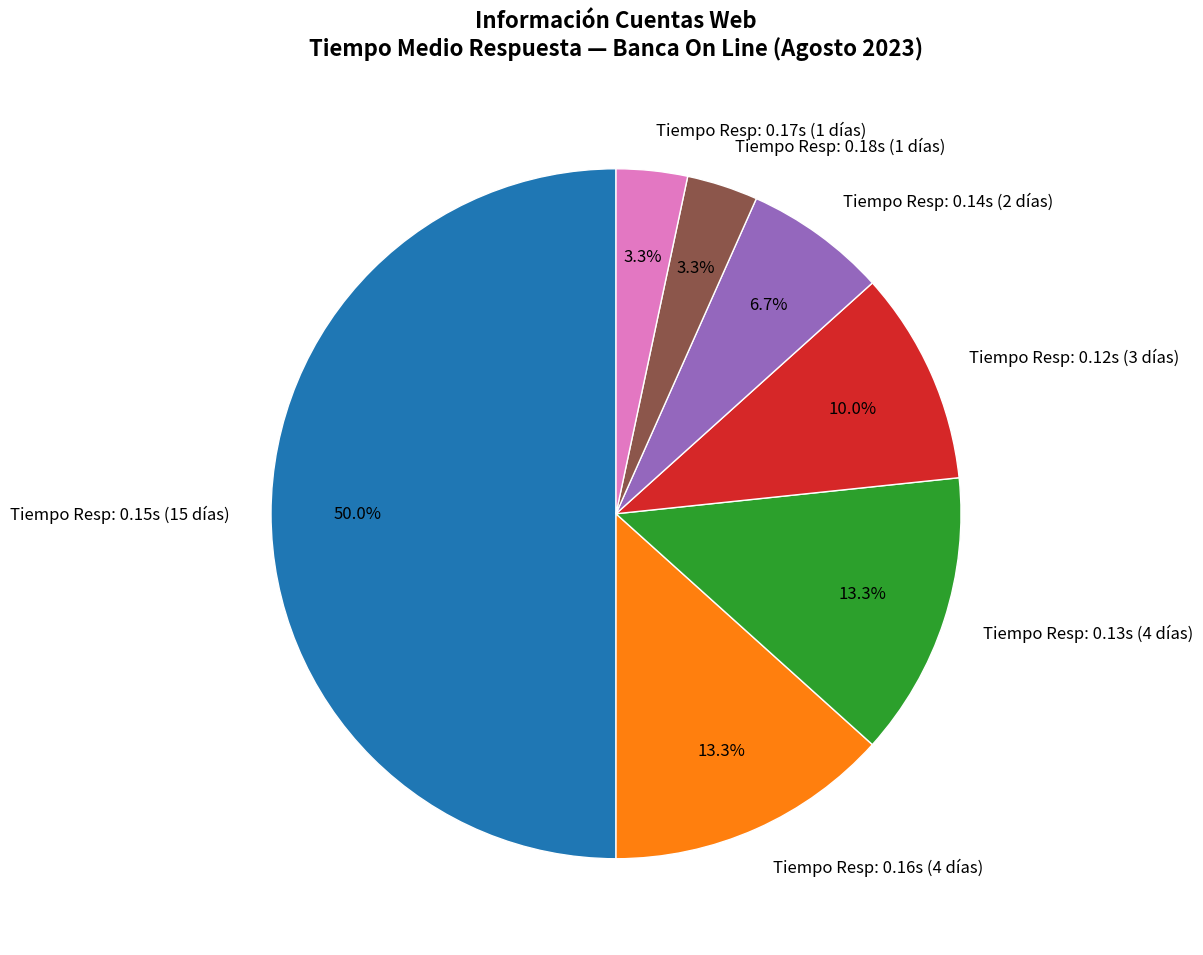

Which has a higher value, Tiempo Resp: 0.14s (2 días) or Tiempo Resp: 0.18s (1 días)?

Tiempo Resp: 0.14s (2 días)